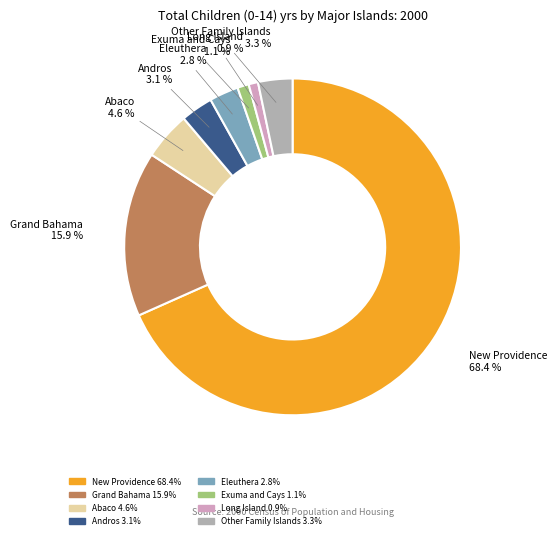

Which category has the smallest portion of the pie?

Long Island